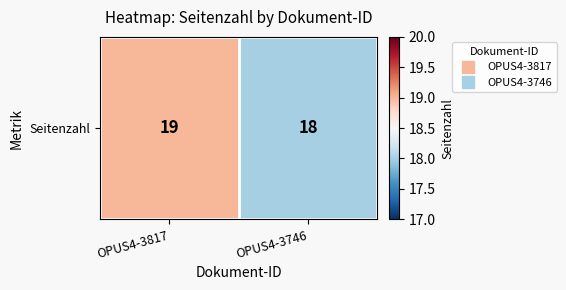

True or false: the data shows 19 at OPUS4-3817.

True